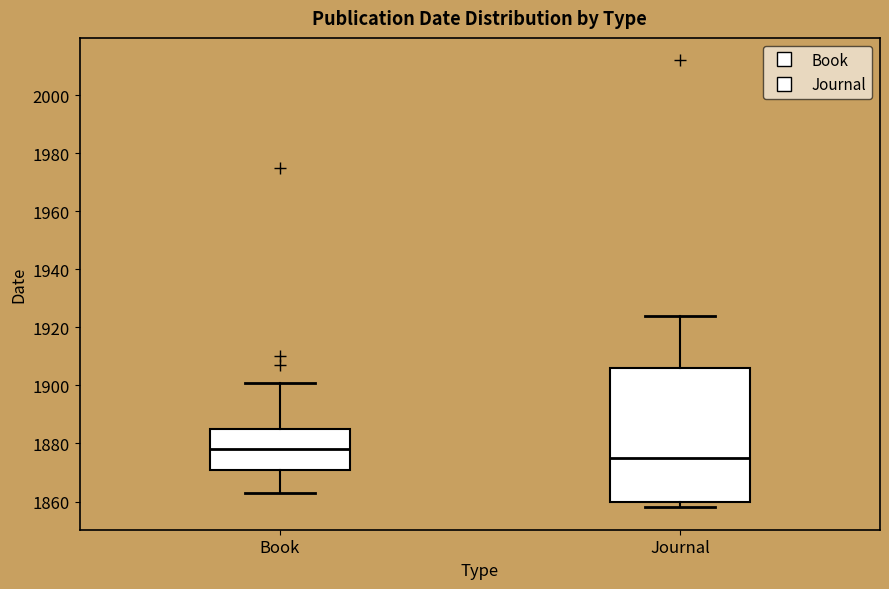

Comparing the boxes themselves (not the whiskers), which one is the tallest?

Journal